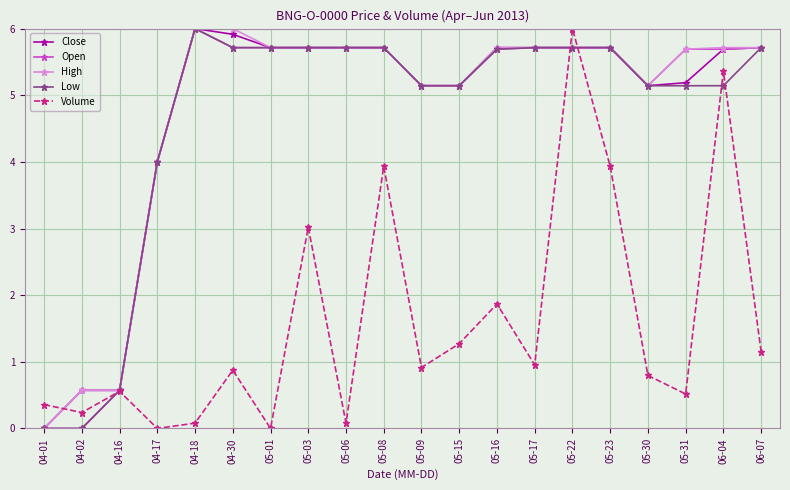

What is the maximum value shown in the chart?

6.0